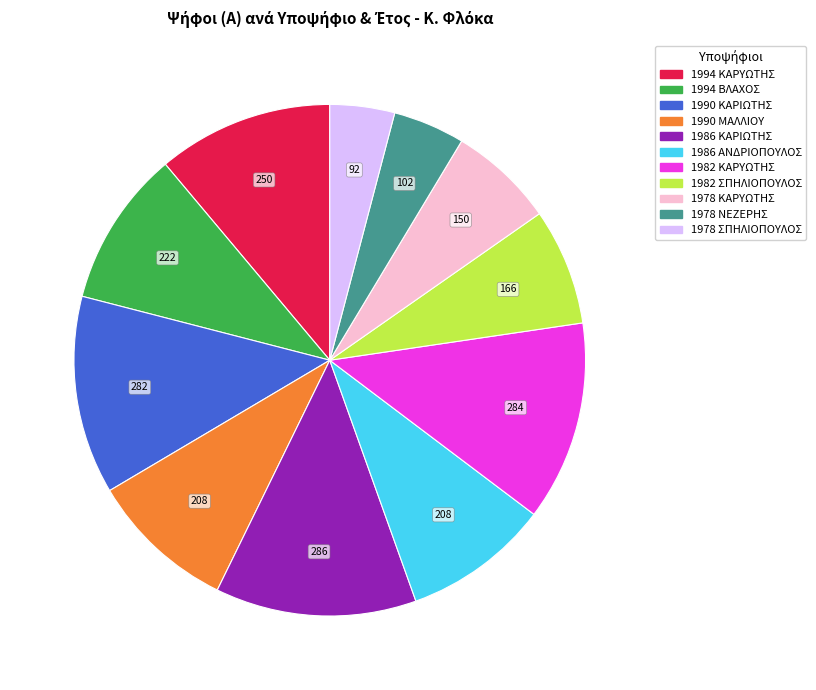

Is there any slice that represents more than half of the pie?

No